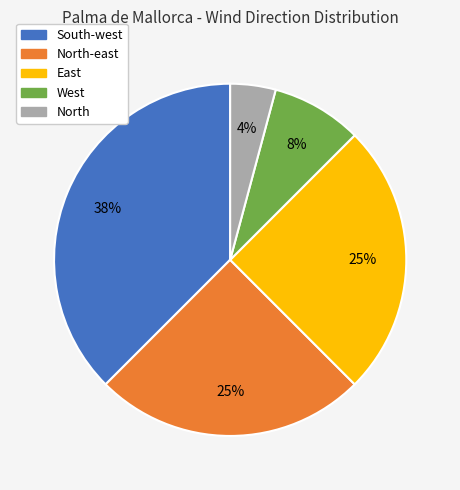

How many slices are in this pie chart?

5